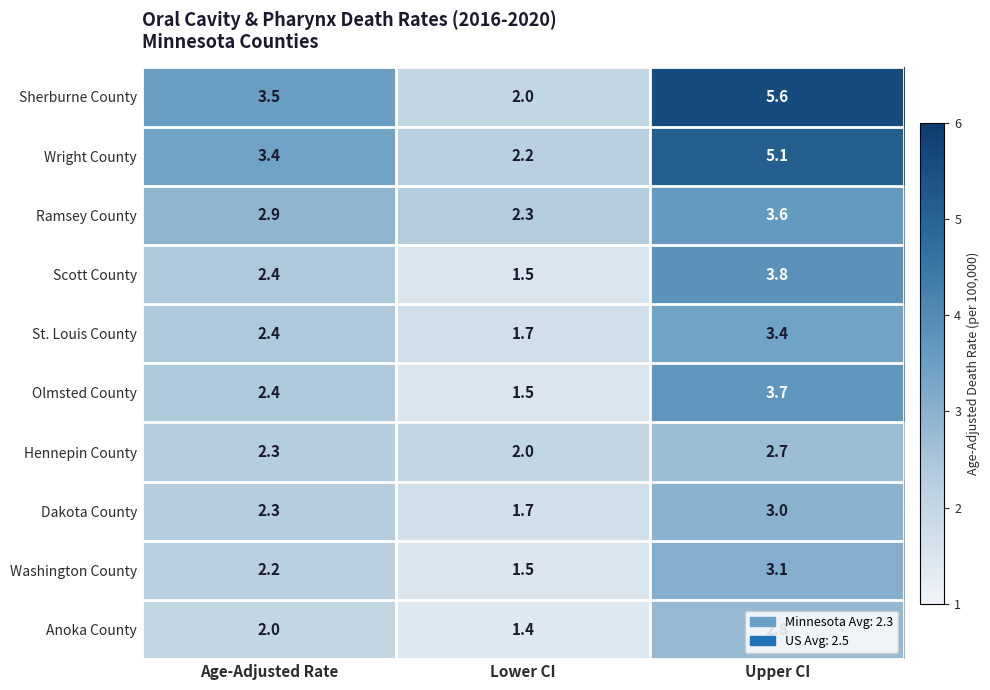

True or false: Dakota County has a value of 1.7 at Lower CI.

True